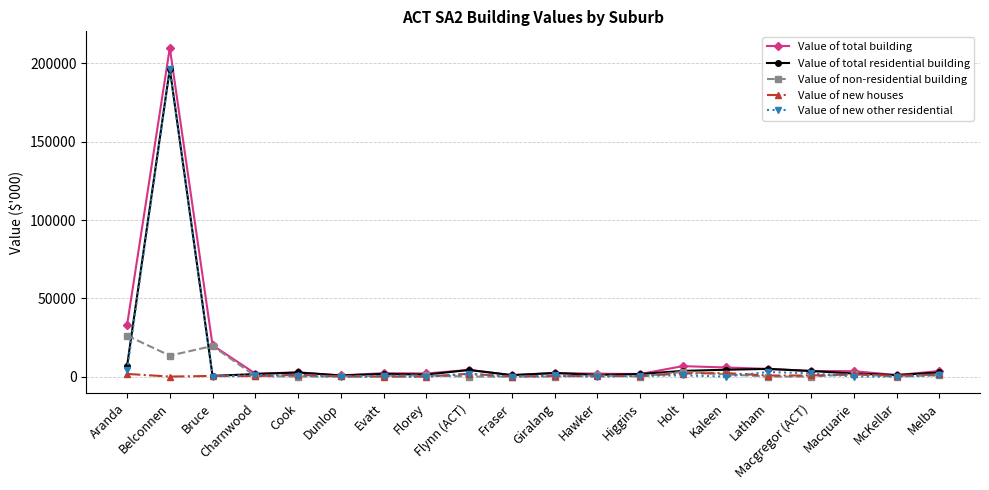

At which category does Value of new other residential reach its first local peak?

Belconnen